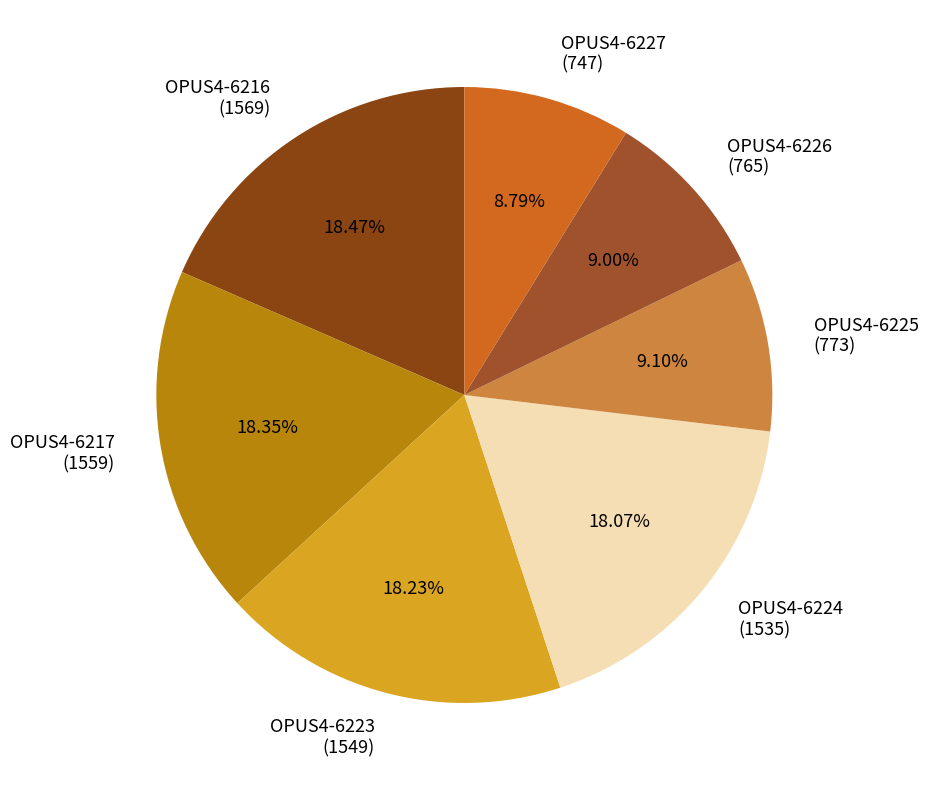

True or false: OPUS4-6226 accounts for 9% of the total.

True